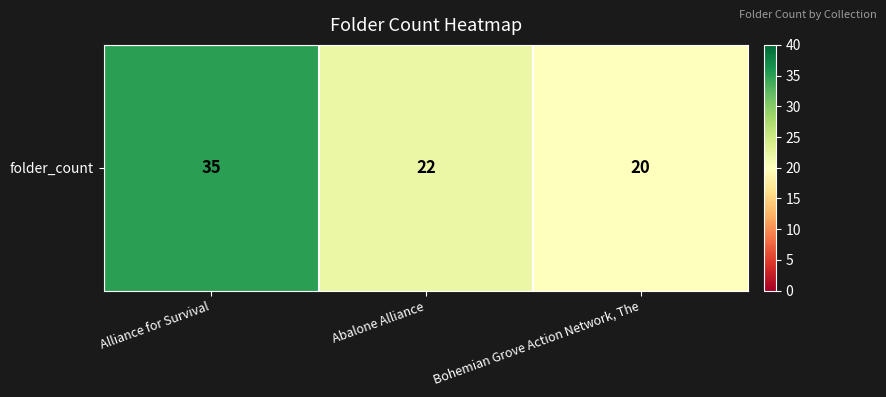

Where is the data nearest to the value 27?

Abalone Alliance